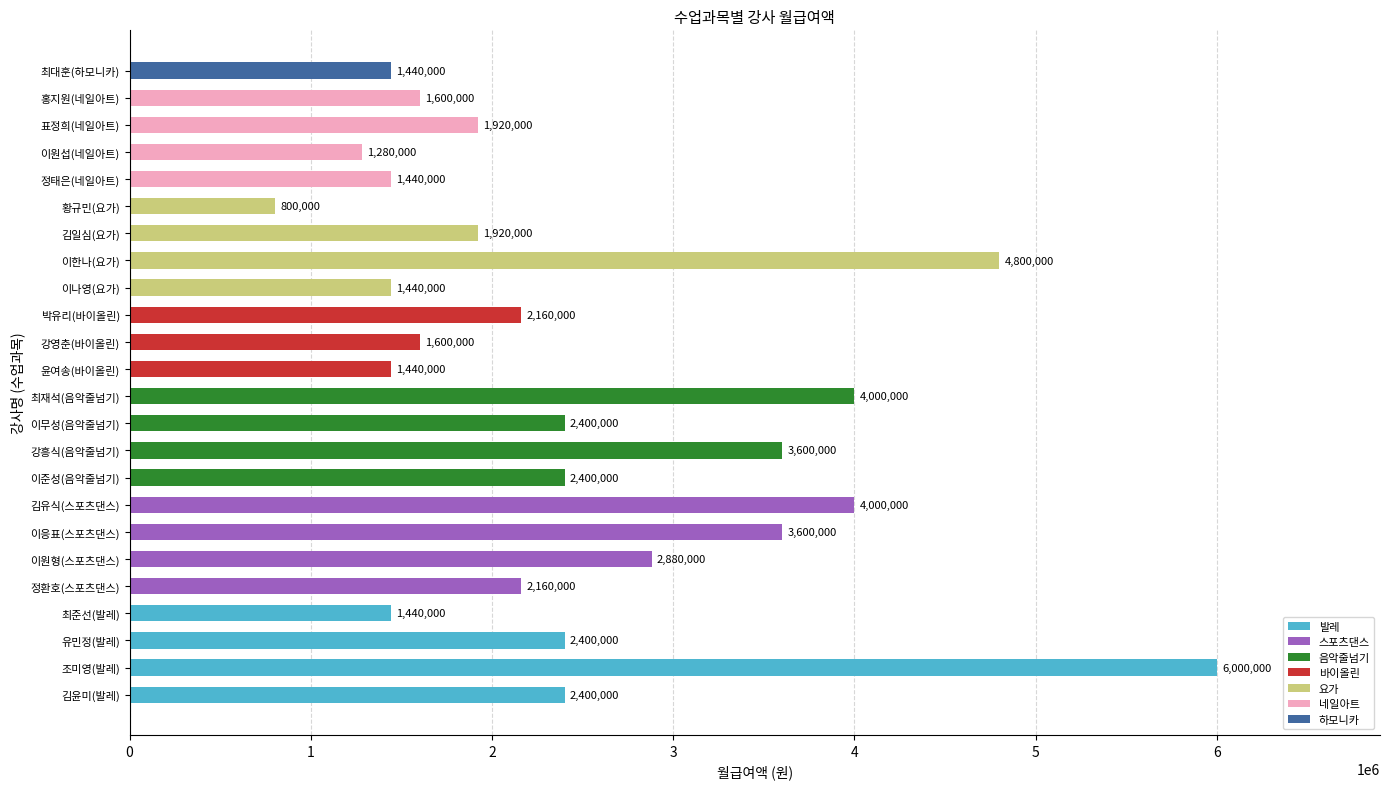

Reading top to bottom, what are all the values shown in this chart?

1440000	1600000	1920000	1280000	1440000	800000	1920000	4800000	1440000	2160000	1600000	1440000	4000000	2400000	3600000	2400000	4000000	3600000	2880000	2160000	1440000	2400000	6000000	2400000